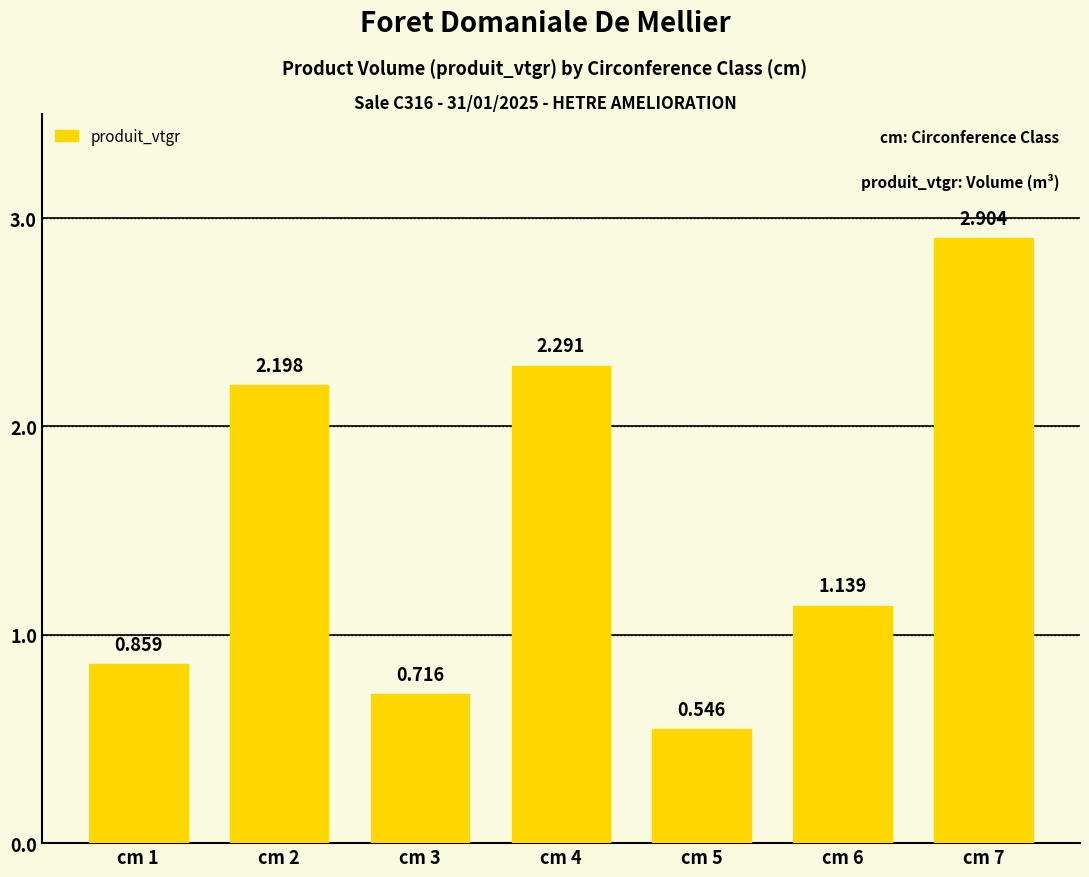

How many data points are less than 1?

3